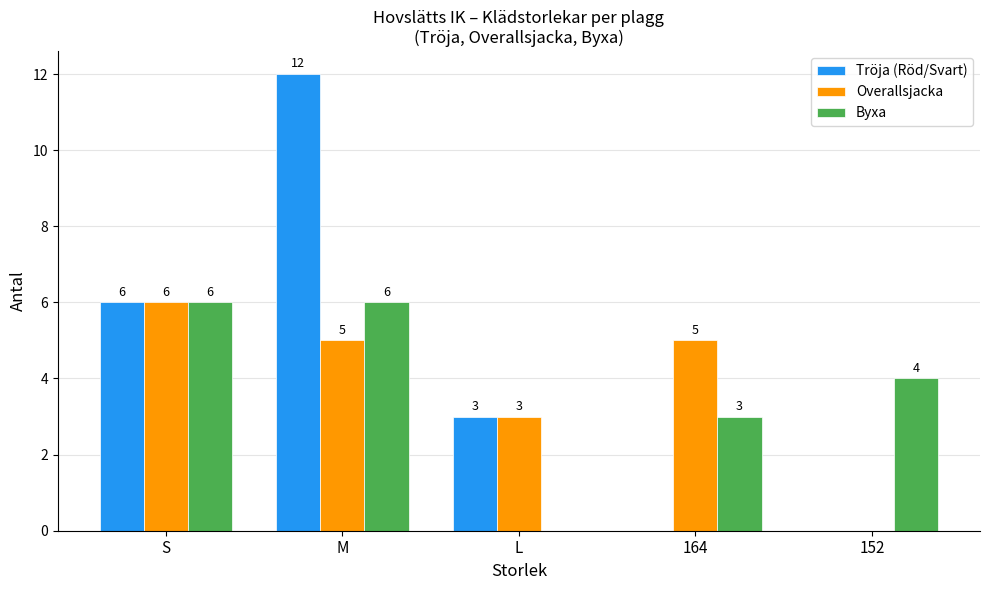

What value does the Tröja (Röd/Svart) series have at L?

3